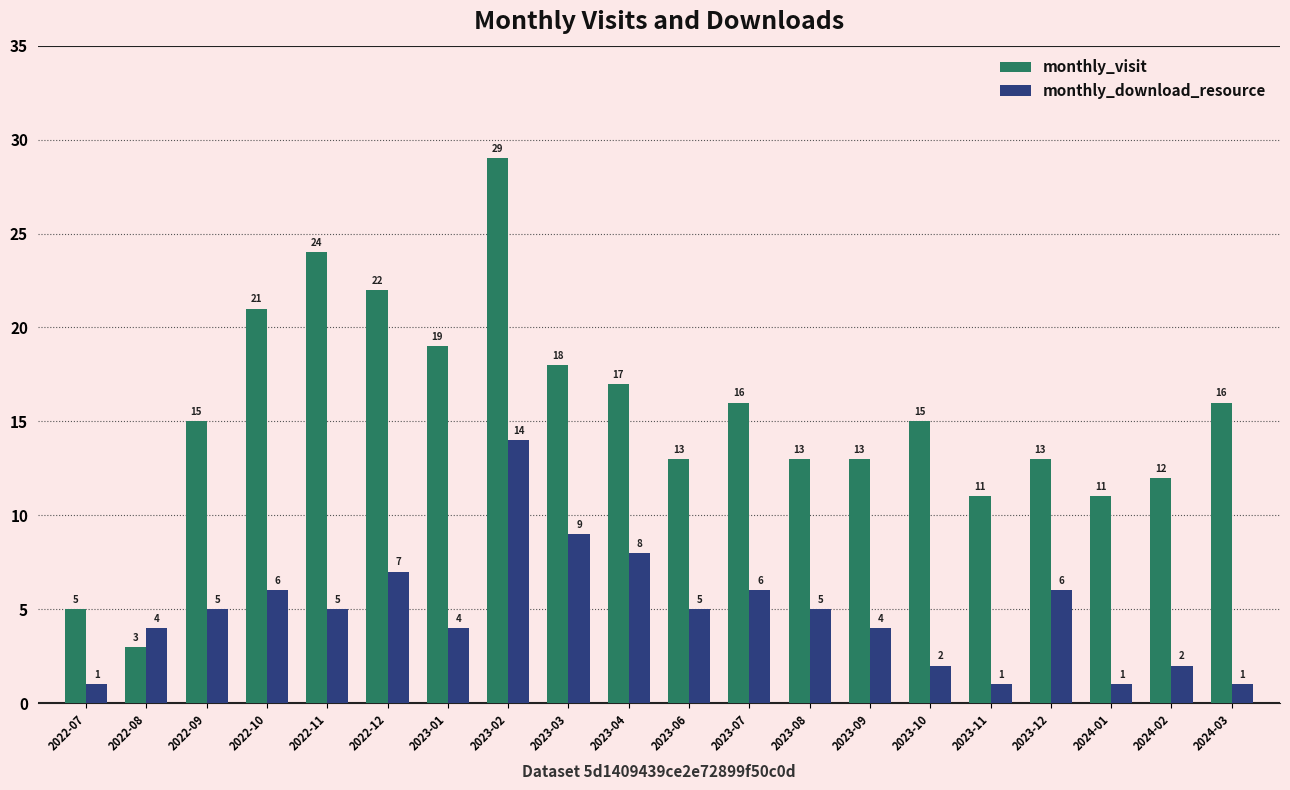

List the series in order of their overall mean, highest first.

monthly_visit, monthly_download_resource